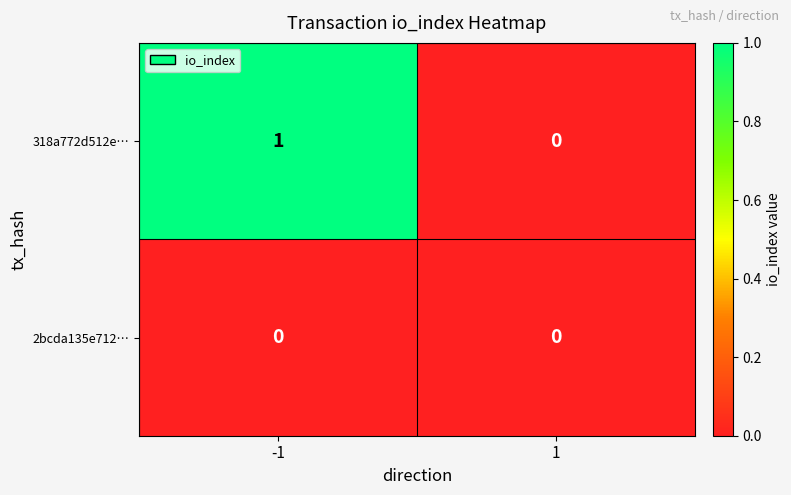

Reading left to right, extract all data points from this chart.

318a772d512e…: -1=1	1=0
2bcda135e712…: -1=0	1=0